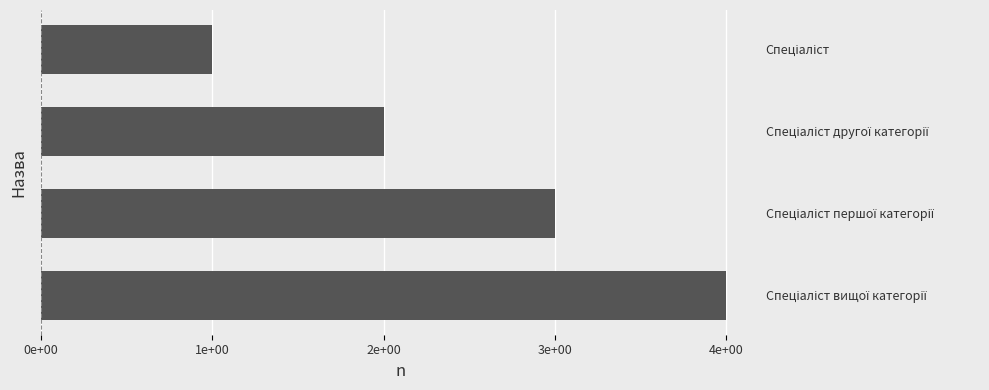

What is the average value?

2